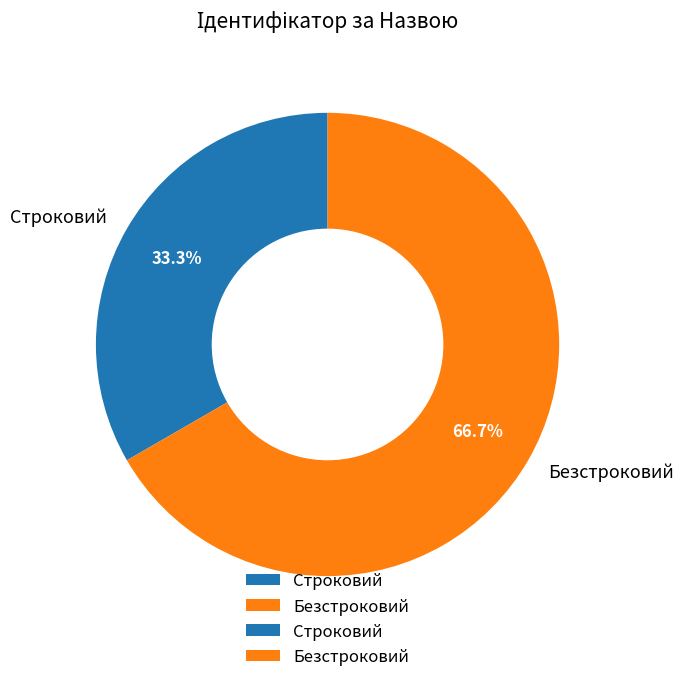

To the nearest percent, what is the difference between the largest and smallest slice percentages?

33%